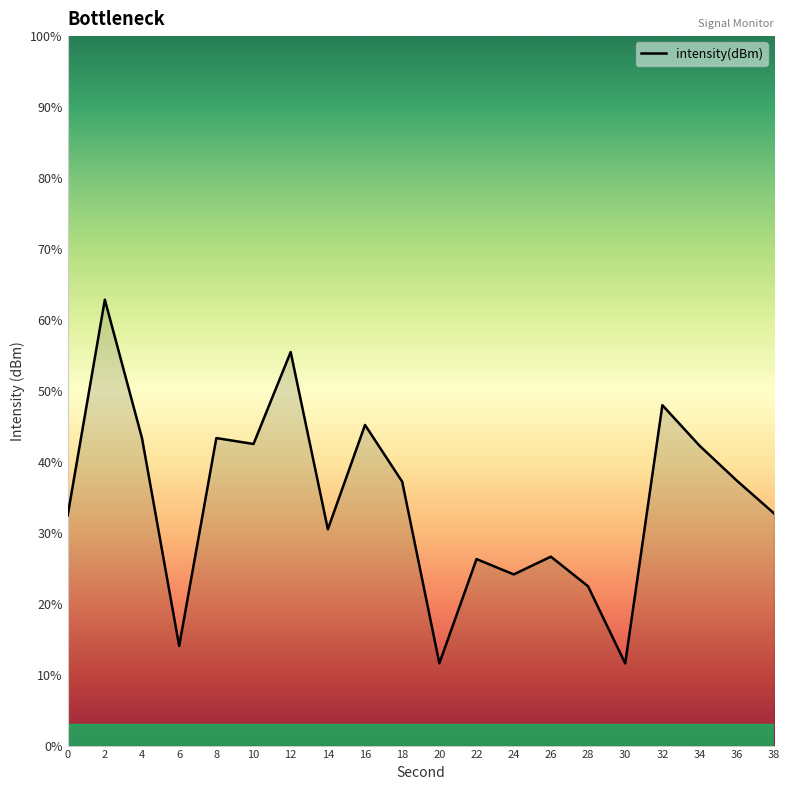

Reading left to right, extract all data points from this chart.

0=-106.8	2=-103.7	4=-105.7	6=-108.6	8=-105.7	10=-105.7	12=-104.5	14=-107.0	16=-105.5	18=-106.3	20=-108.8	22=-107.4	24=-107.6	26=-107.3	28=-107.8	30=-108.8	32=-105.2	34=-105.8	36=-106.3	38=-106.7